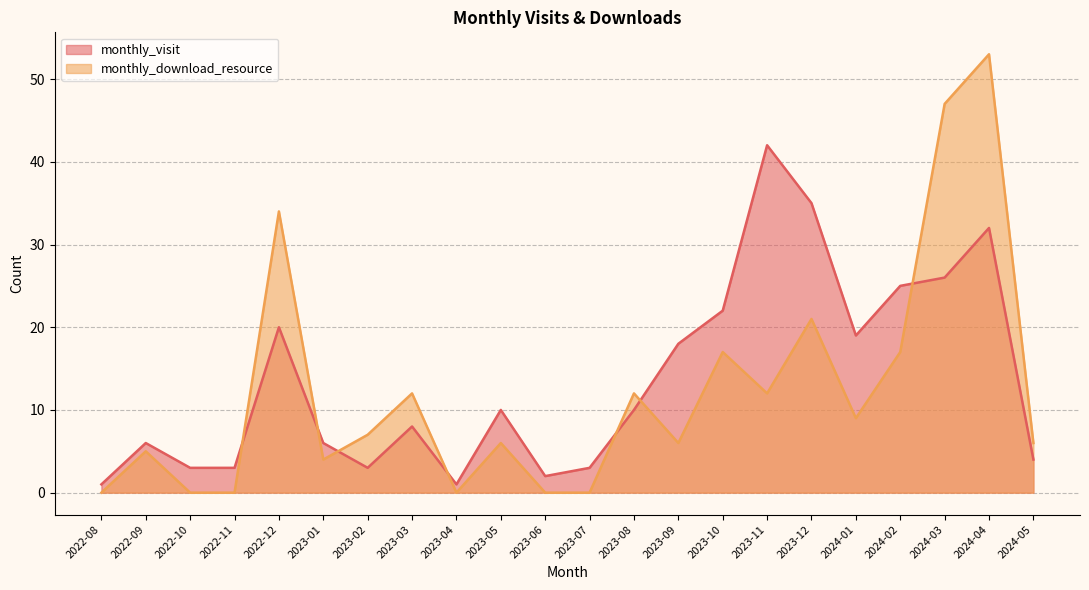

Reading left to right, extract all data points from this chart.

monthly_visit: 1	6	3	3	20	6	3	8	1	10	2	3	10	18	22	42	35	19	25	26	32	4
monthly_download_resource: 0	5	0	0	34	4	7	12	0	6	0	0	12	6	17	12	21	9	17	47	53	6